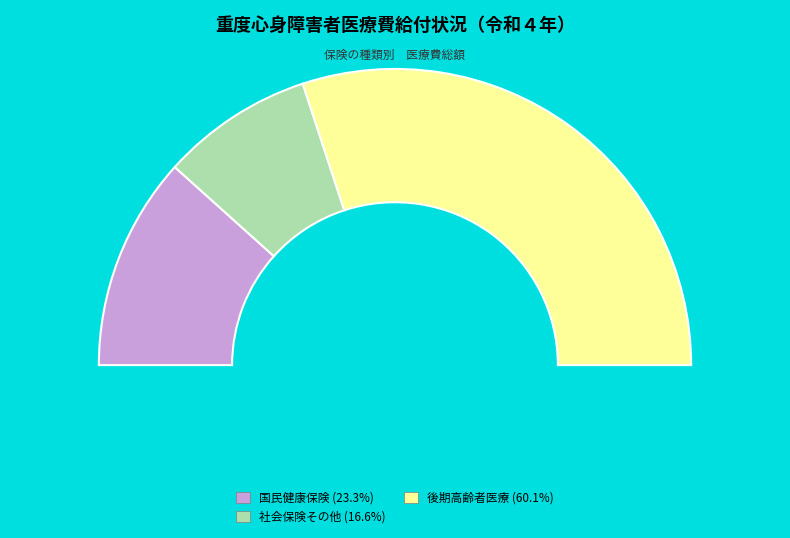

Rank the categories by value from highest to lowest.

後期高齢者医療, 国民健康保険, 社会保険その他